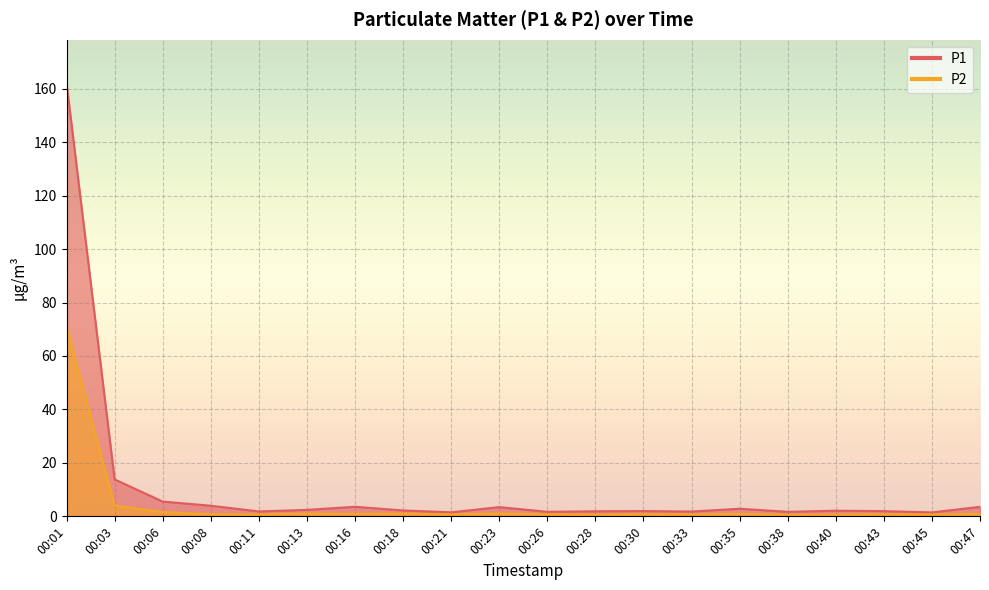

Which series has the widest spread of values?

P1